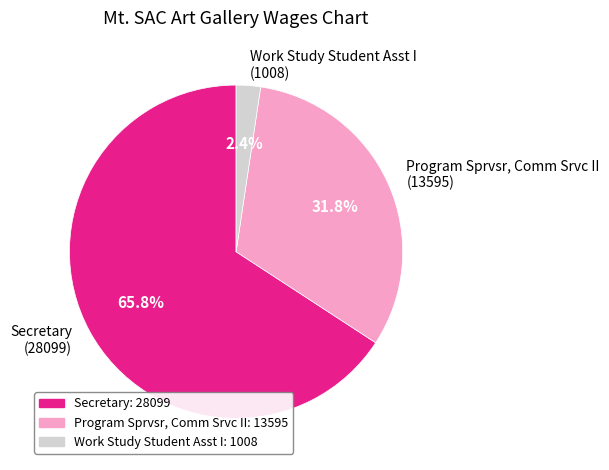

How many segments does this pie chart have?

3